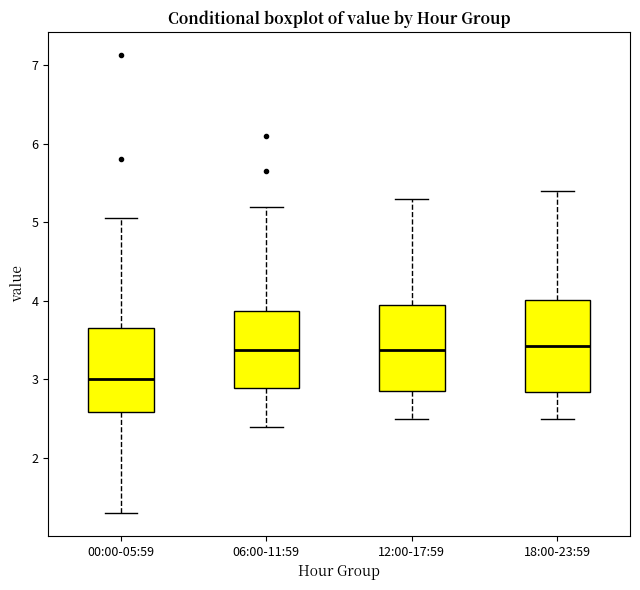

Reading left to right, transcribe this box plot: for each box, give where its median line is, the range the box spans, and where its two whiskers end, as read against the y-axis. The values are not printed on the chart, so give them approximately, as read against the axis.

00:00-05:59: median 3.0, box 2.6 to 3.7, whiskers 1.3 to 5.1
06:00-11:59: median 3.4, box 2.9 to 3.9, whiskers 2.4 to 5.2
12:00-17:59: median 3.4, box 2.9 to 4.0, whiskers 2.5 to 5.3
18:00-23:59: median 3.4, box 2.8 to 4.0, whiskers 2.5 to 5.4